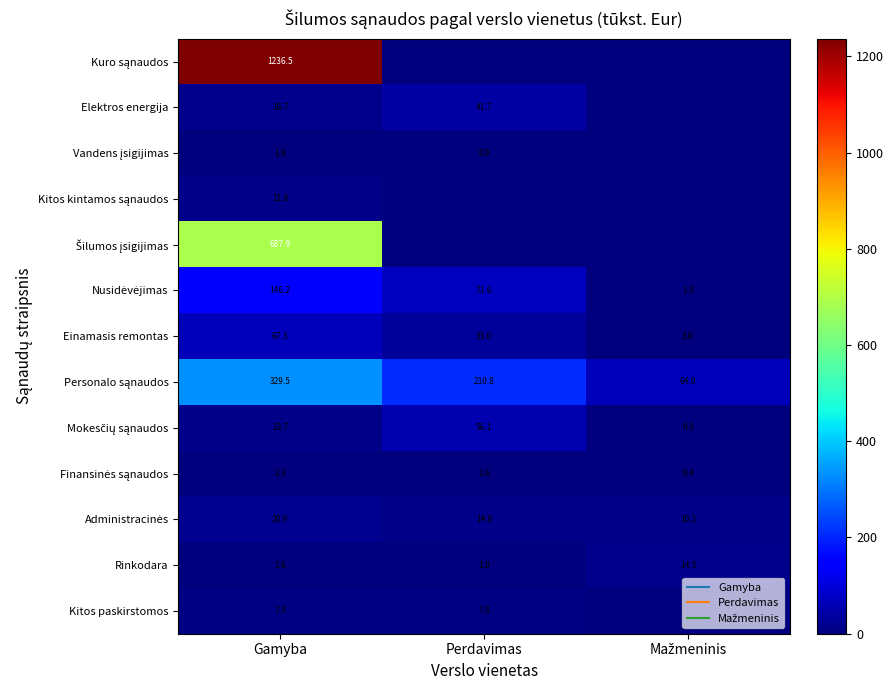

At how many categories does at least one series exceed 118?

2